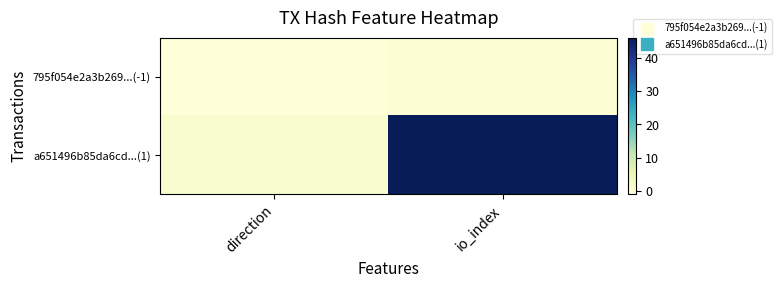

Reading left to right, extract all data points from this chart.

795f054e2a3b269...(-1): direction=-1	io_index=0
a651496b85da6cd...(1): direction=1	io_index=46